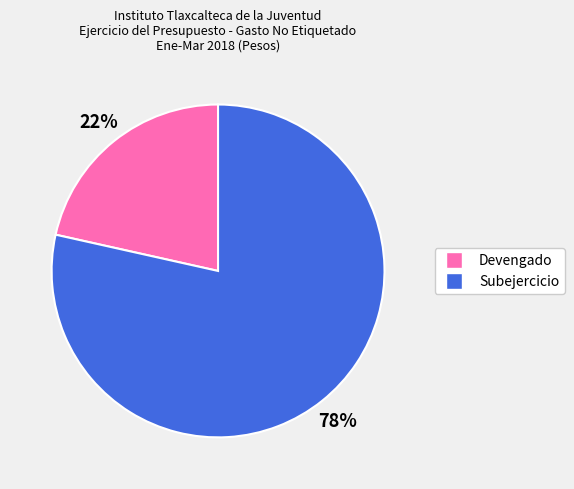

True or false: Subejercicio accounts for 78% of the total.

True